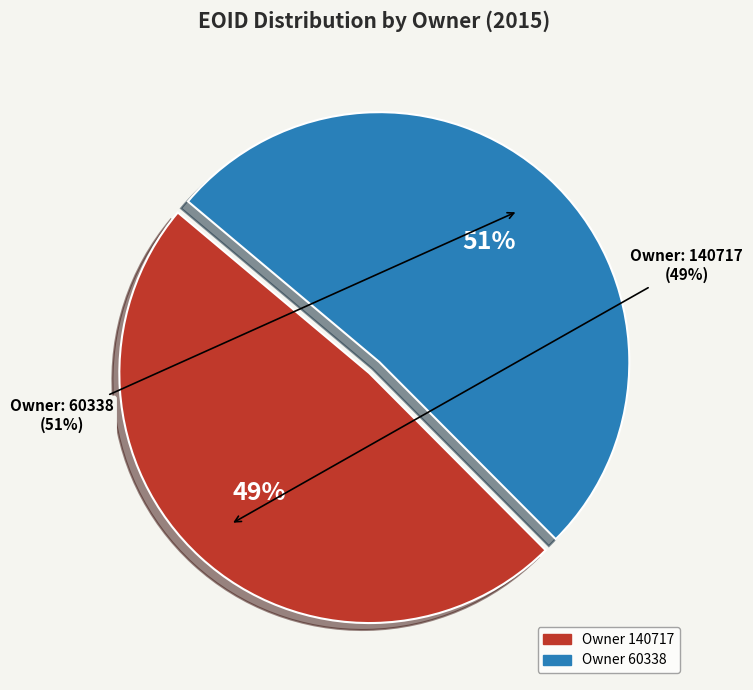

Rank the categories by value from highest to lowest.

60338, 140717